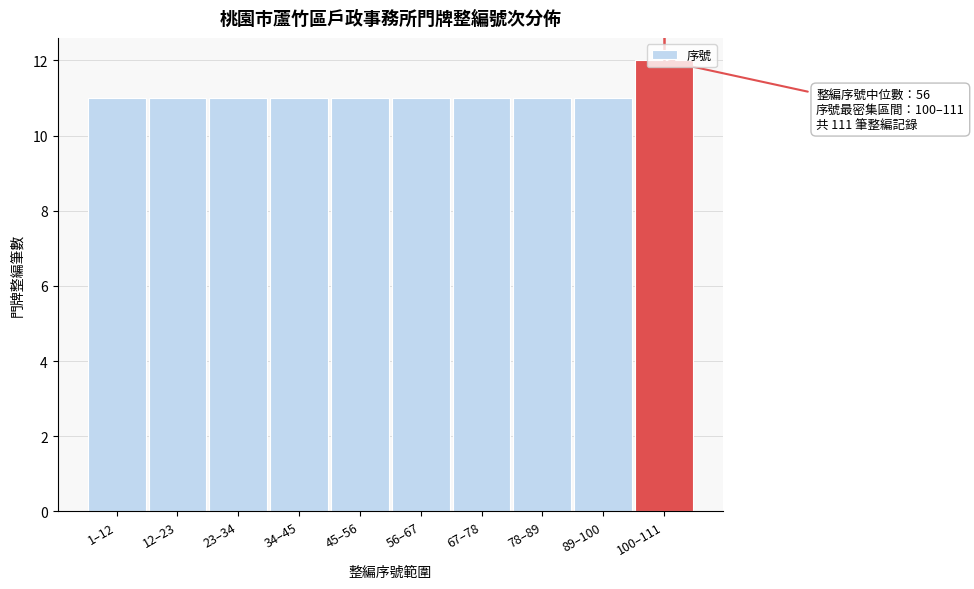

What is the maximum value shown in the chart?

12